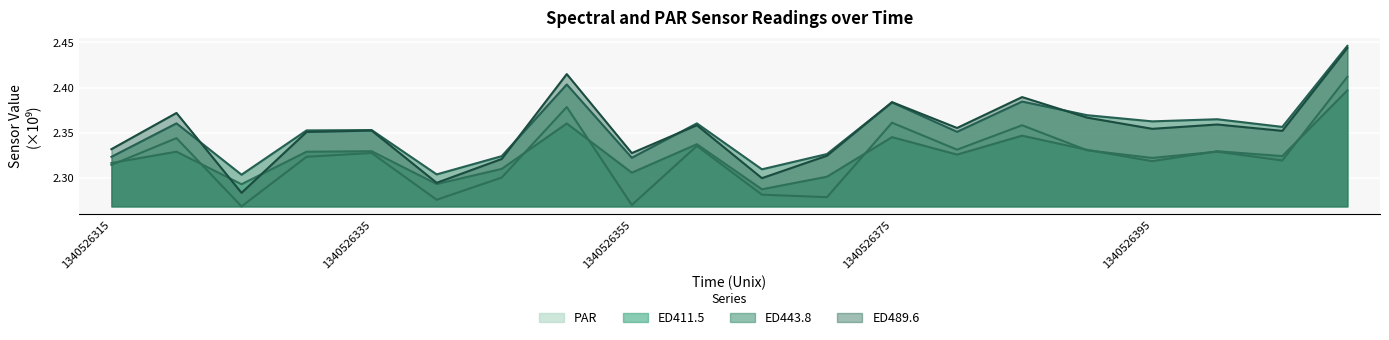

How many interior local valleys does the ED443.8 series have?

7